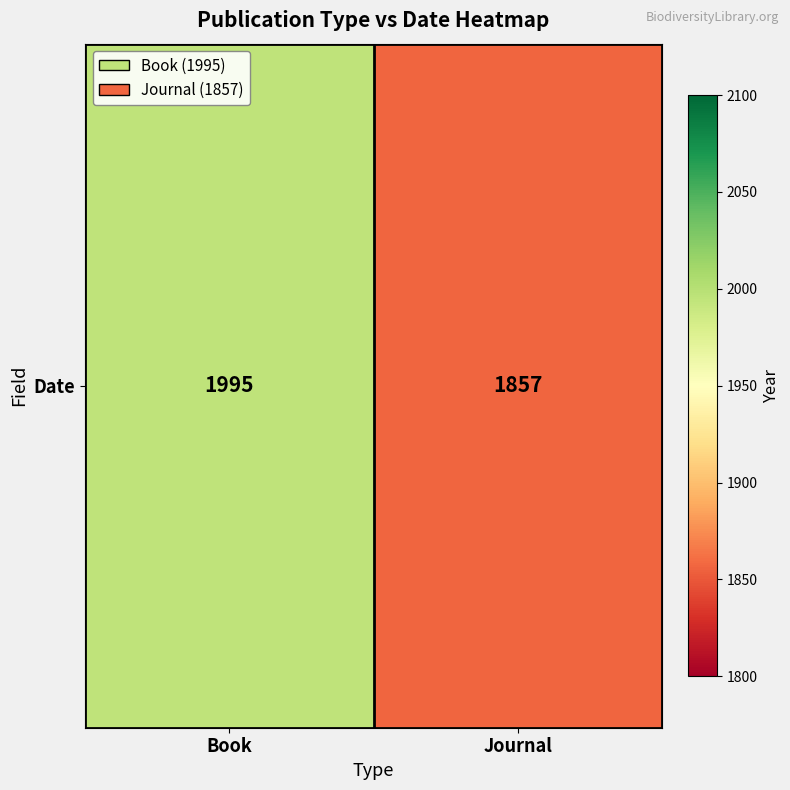

Rank the categories by value from highest to lowest.

Book, Journal